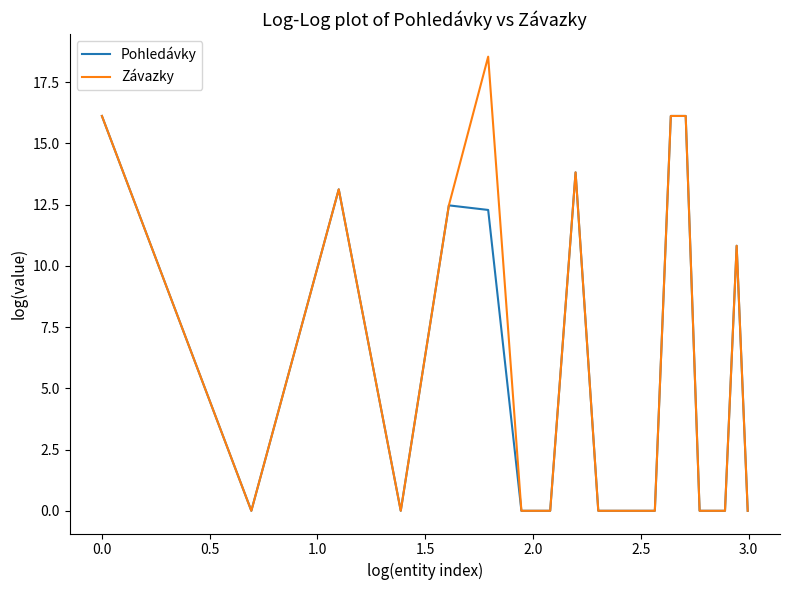

What is the highest value of the Závazky series?

18.5